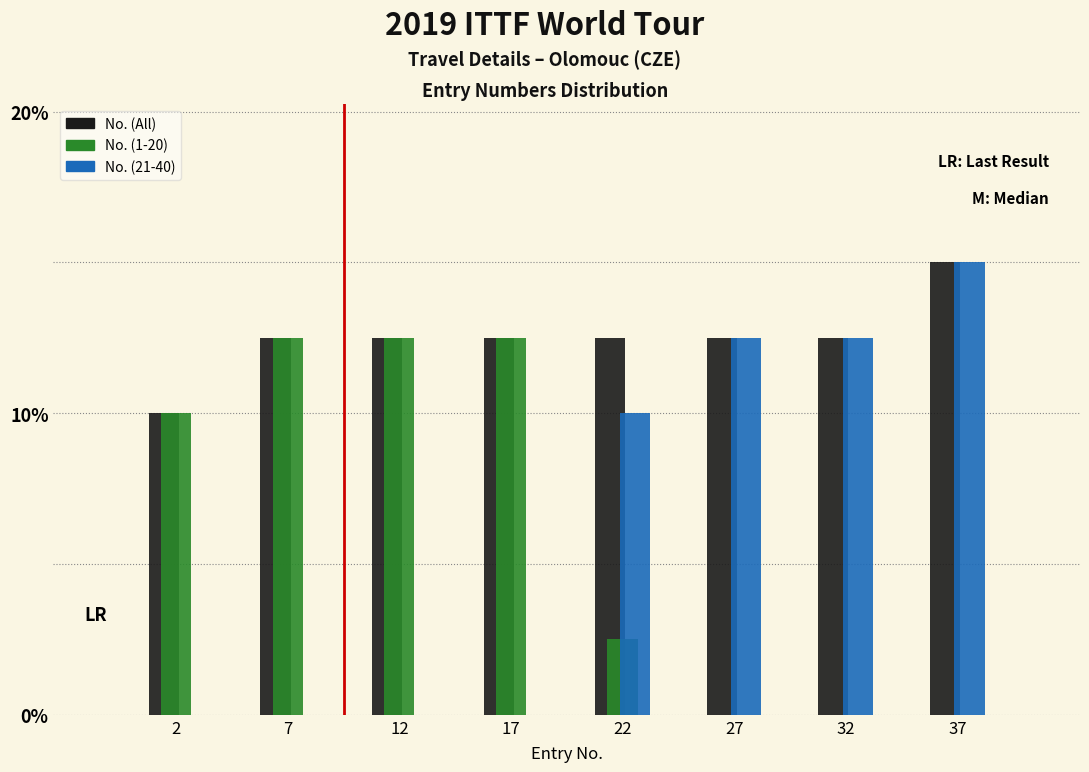

Reading right to left, extract all data points from this chart.

No. (All): 37=15.0	32=12.5	27=12.5	22=12.5	17=12.5	12=12.5	7=12.5	2=10.0
No. (1-20): 37=0.0	32=0.0	27=0.0	22=2.5	17=12.5	12=12.5	7=12.5	2=10.0
No. (21-40): 37=15.0	32=12.5	27=12.5	22=10.0	17=0.0	12=0.0	7=0.0	2=0.0